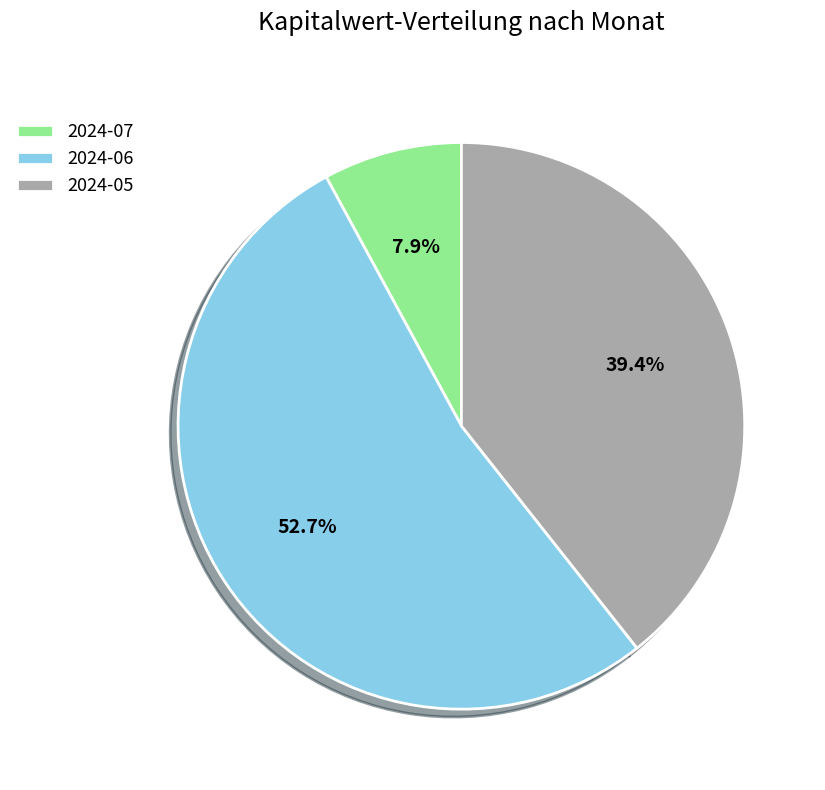

To the nearest percent, what percentage of the pie is 2024-05?

39%